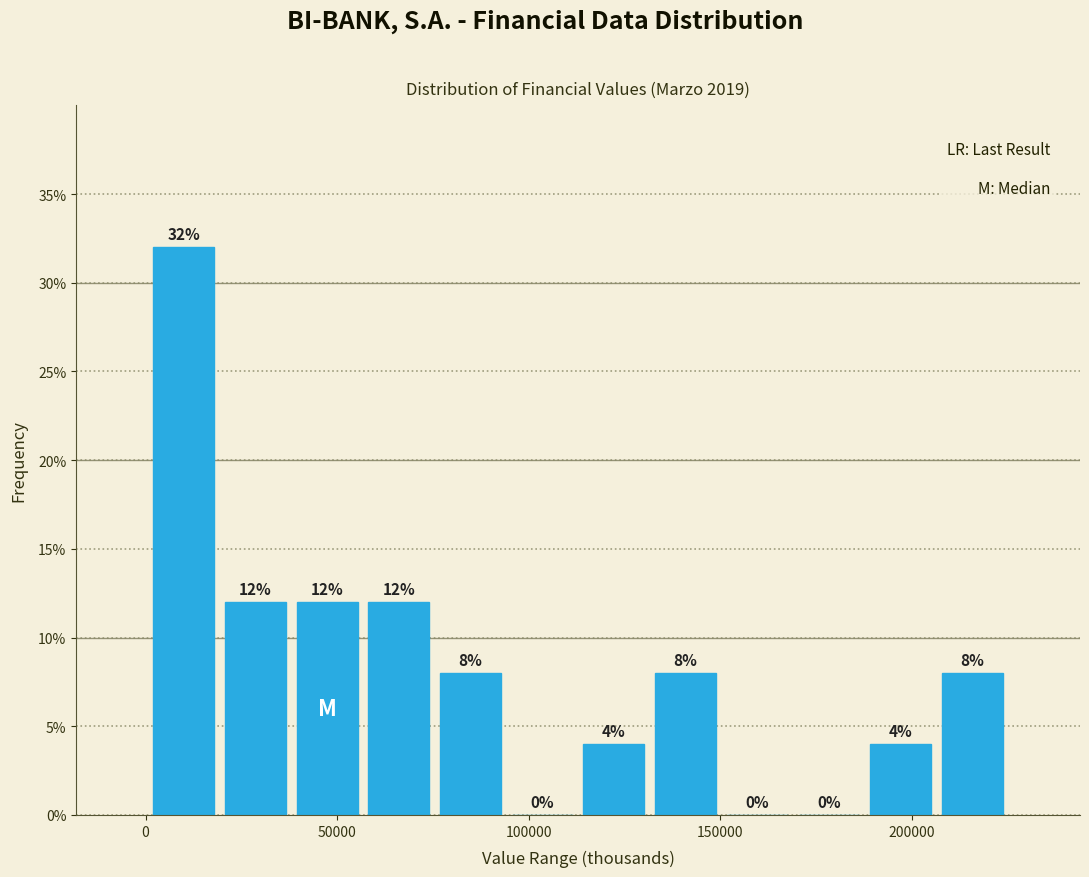

Read against the x-axis, roughly where is the centre of the tallest bar?

10000